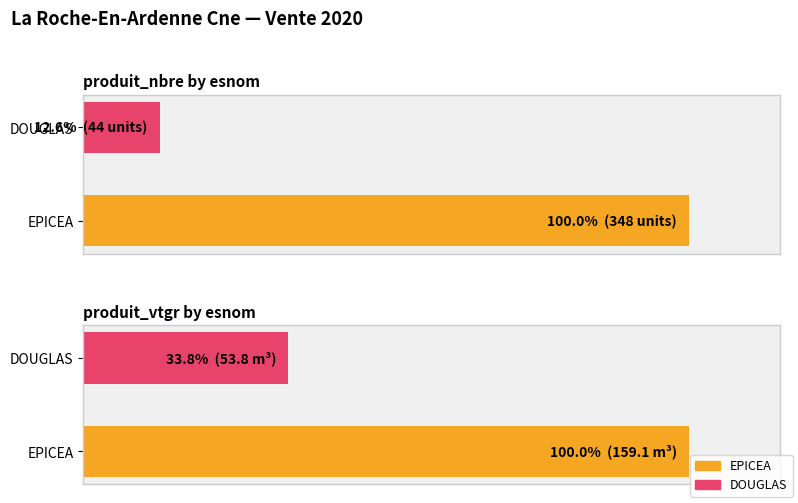

The produit_nbre series shows 12.6 at DOUGLAS. True or false?

True